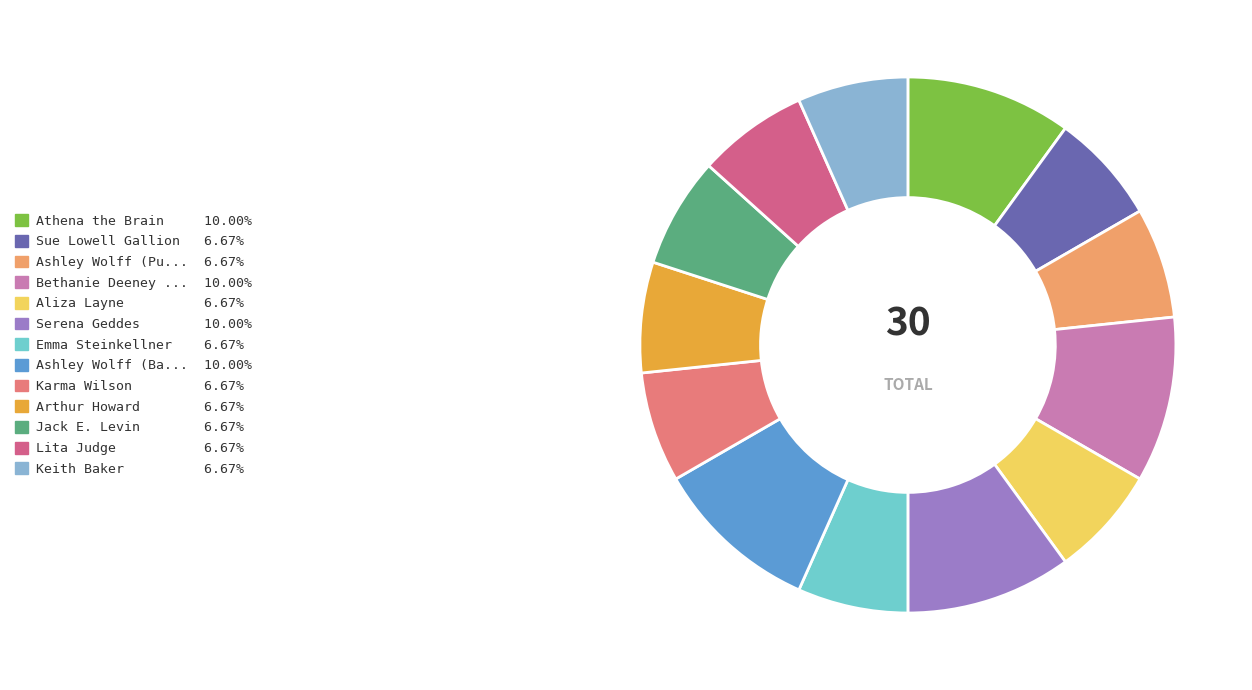

Count the number of slices in the pie.

13